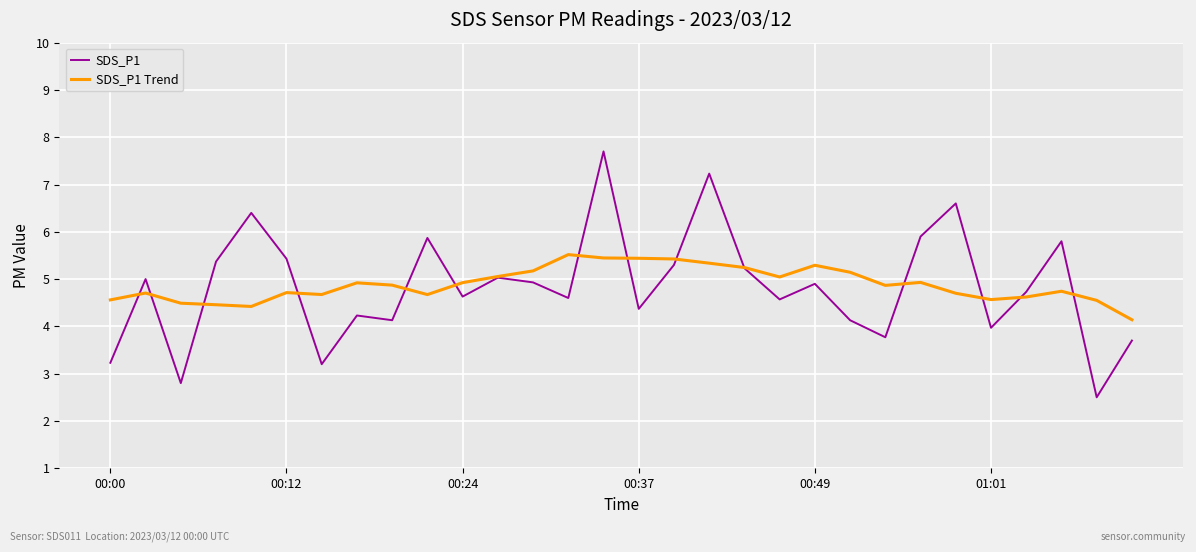

List the series in order of their peak value, lowest first.

SDS_P1 Trend, SDS_P1